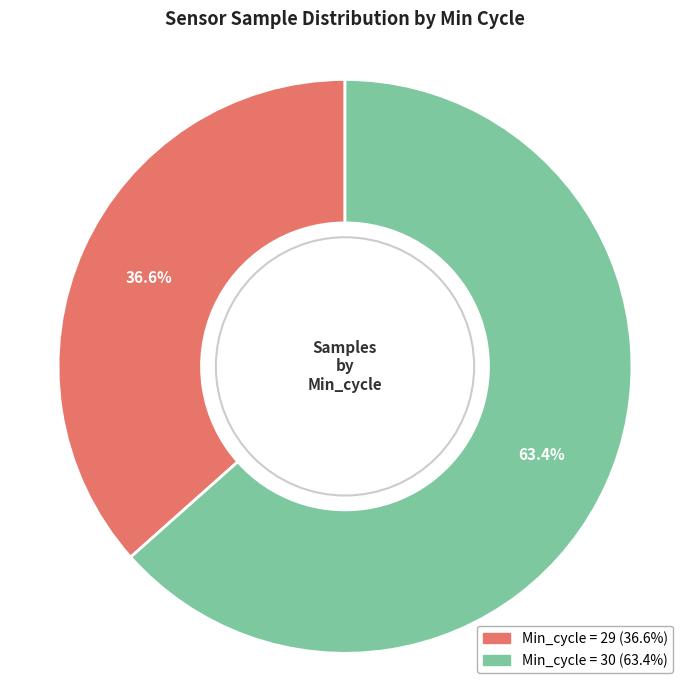

Is there a majority slice in this chart?

Yes